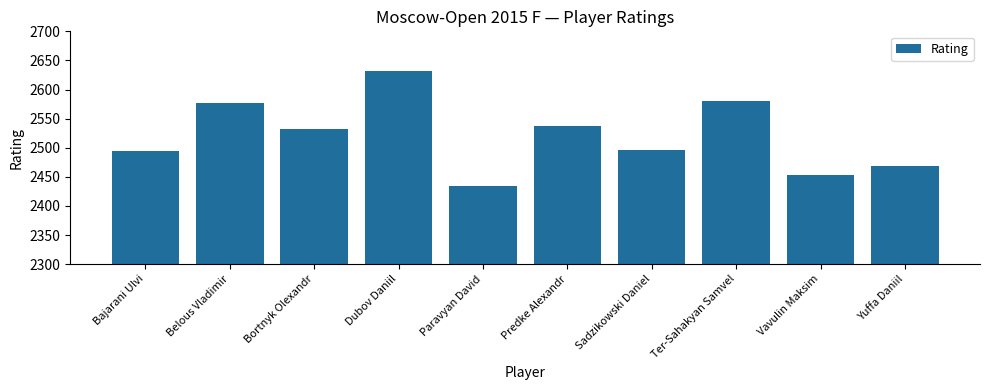

Read the value at Predke Alexandr.

2537